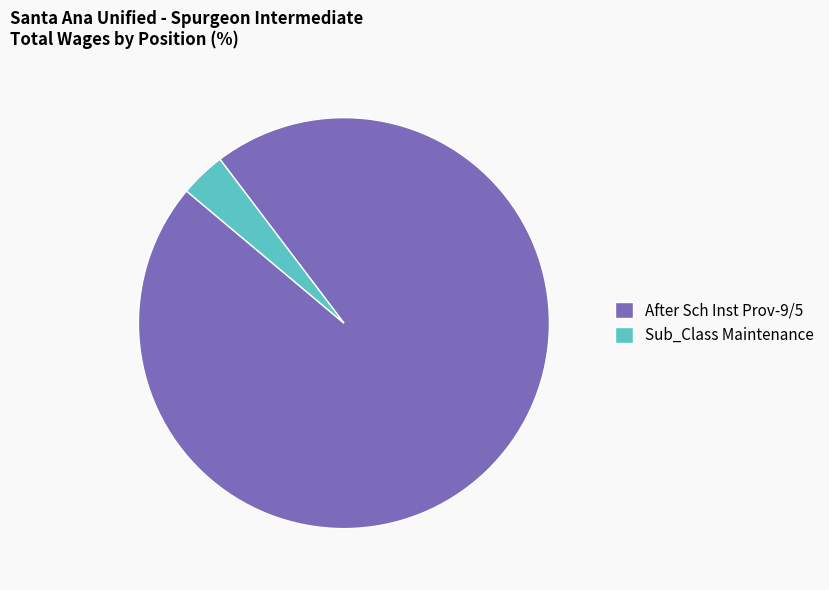

Count the number of slices in the pie.

2